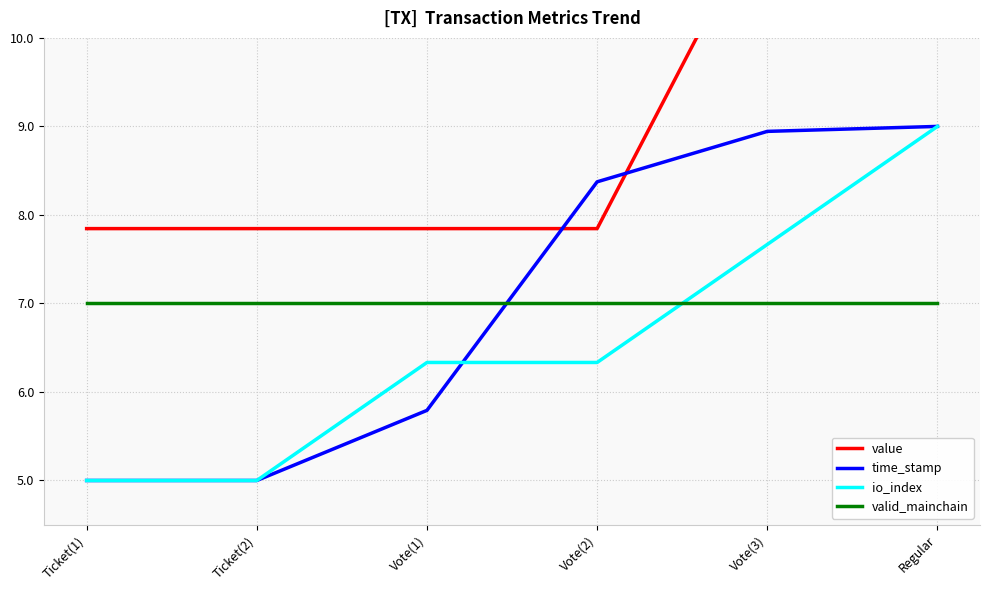

What are all the series names shown in the legend?

value, time_stamp, io_index, valid_mainchain